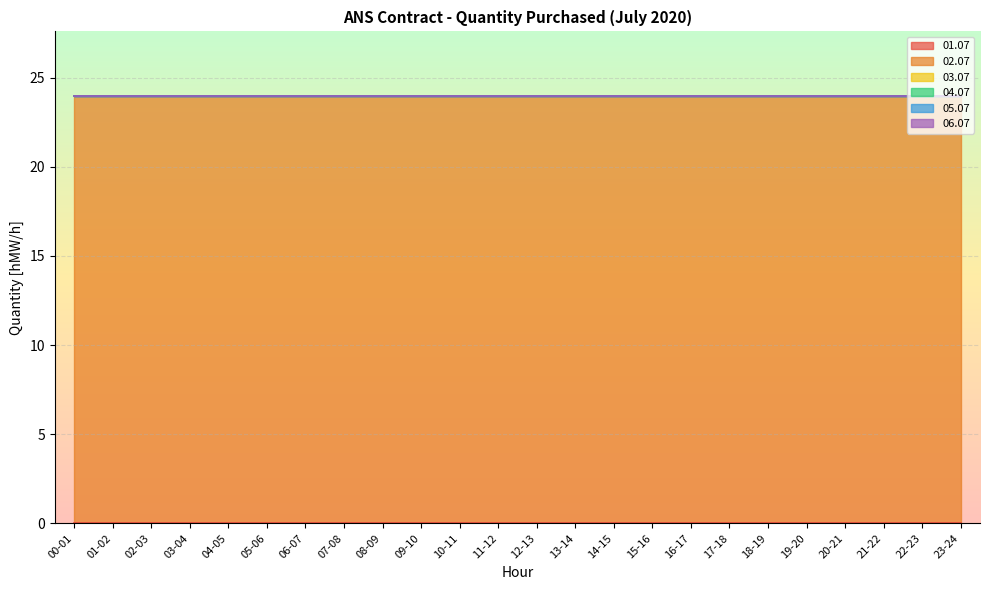

At 06-07, list the series in order from smallest to largest.

01.07, 03.07, 04.07, 05.07, 06.07, 02.07